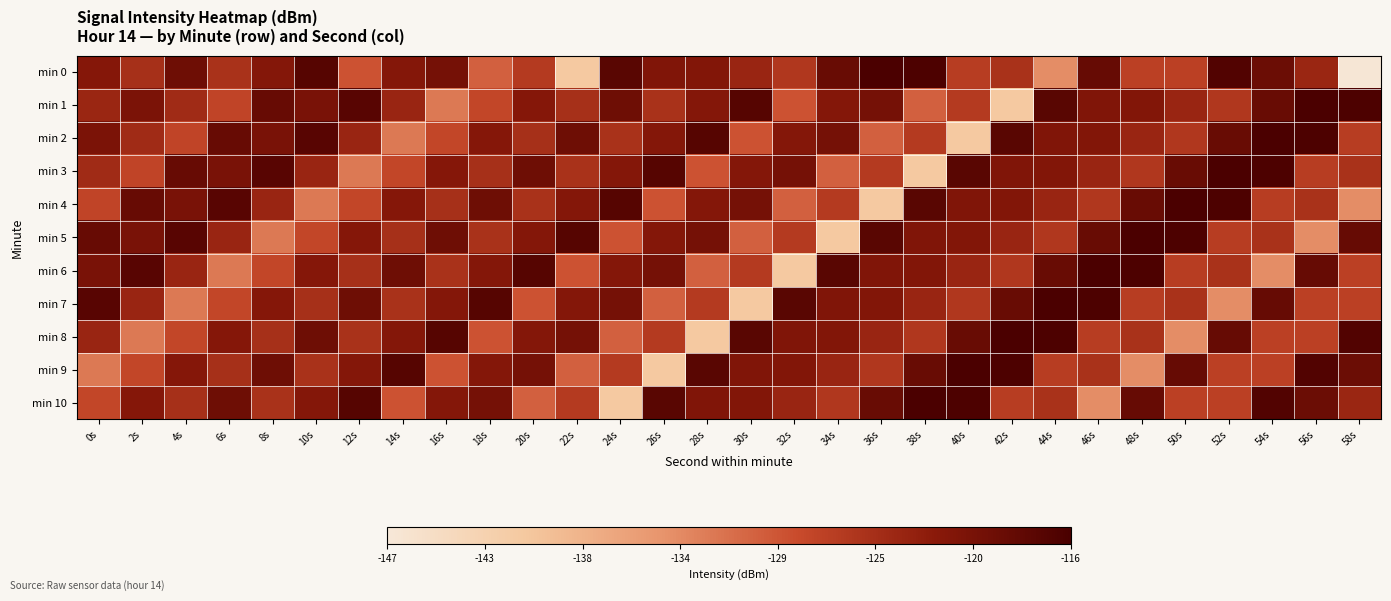

Between 44s and 8s, which is larger?

8s